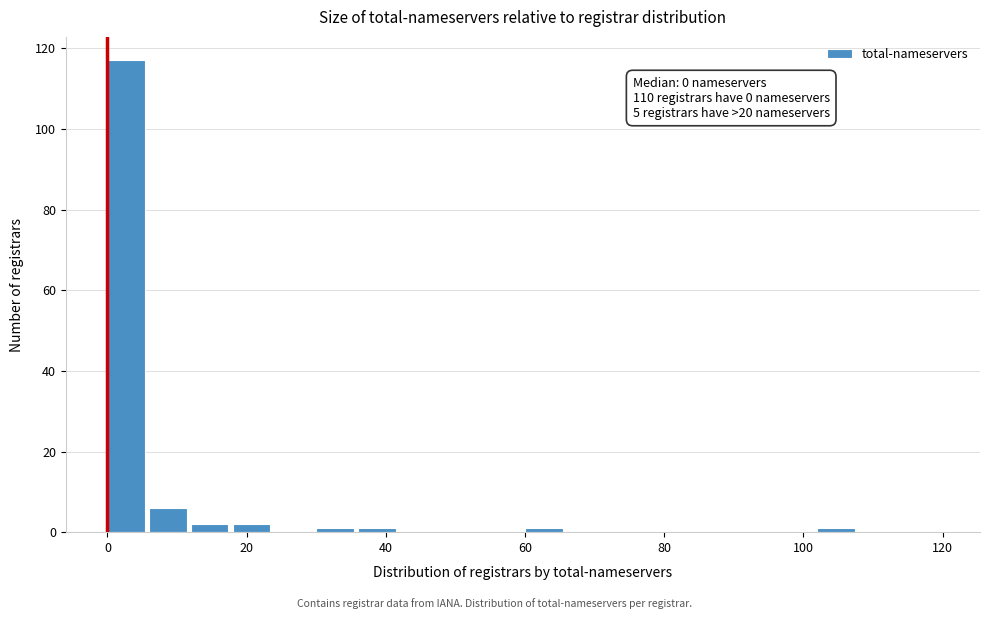

Around what value on the x-axis is the tallest bar? Give the approximate position of its centre, as read against the axis.

2